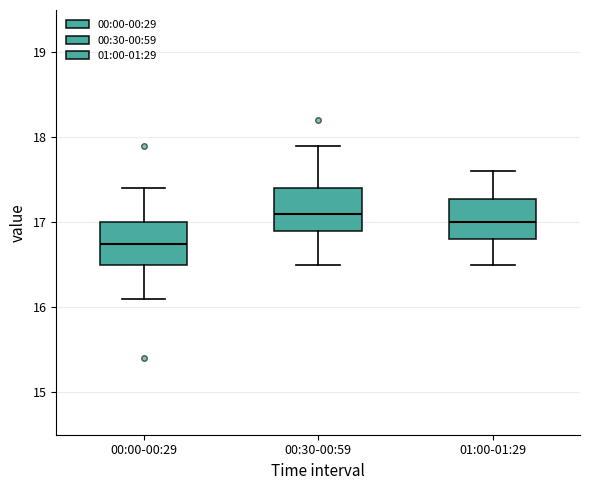

Which box has the lowest median line?

00:00-00:29